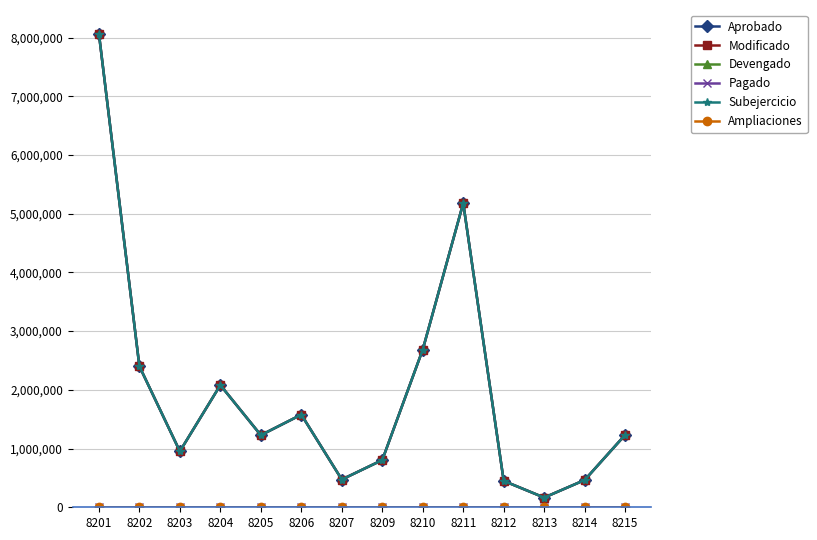

Is this an area chart (filled region under the line)?

No